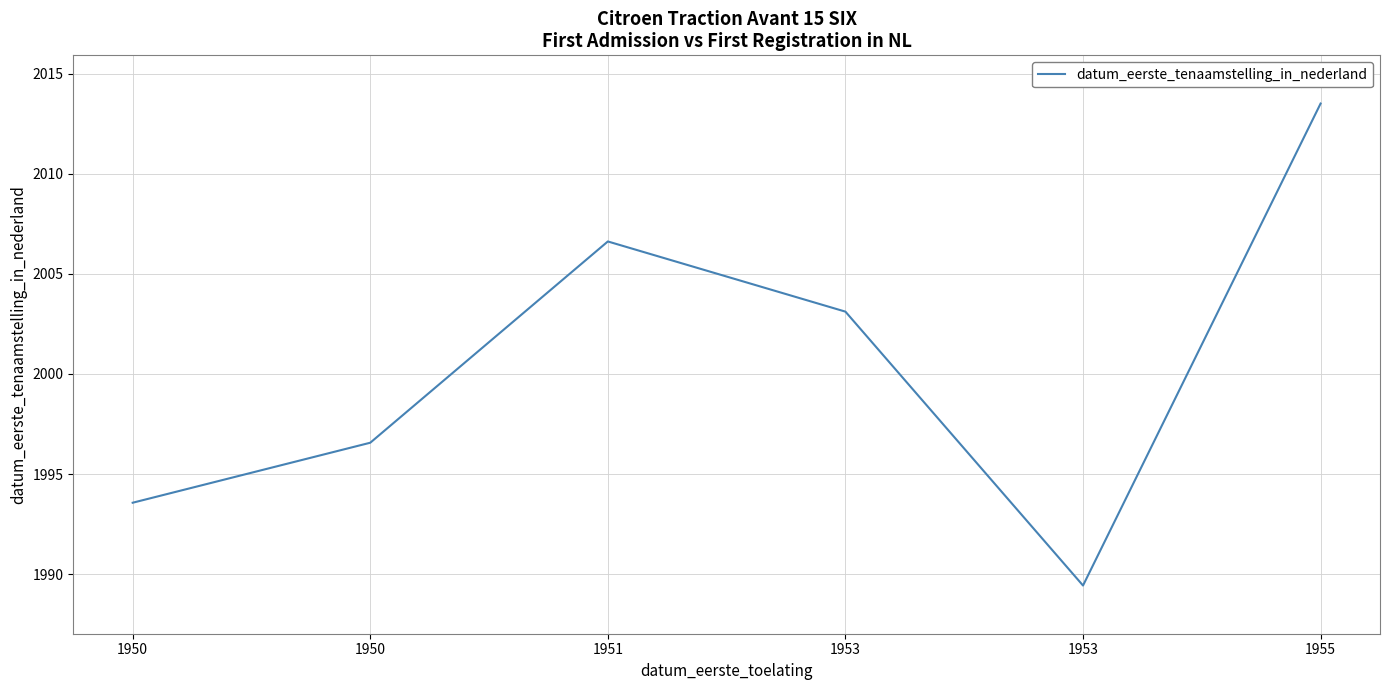

What value does the data have at 1953?

1989.4